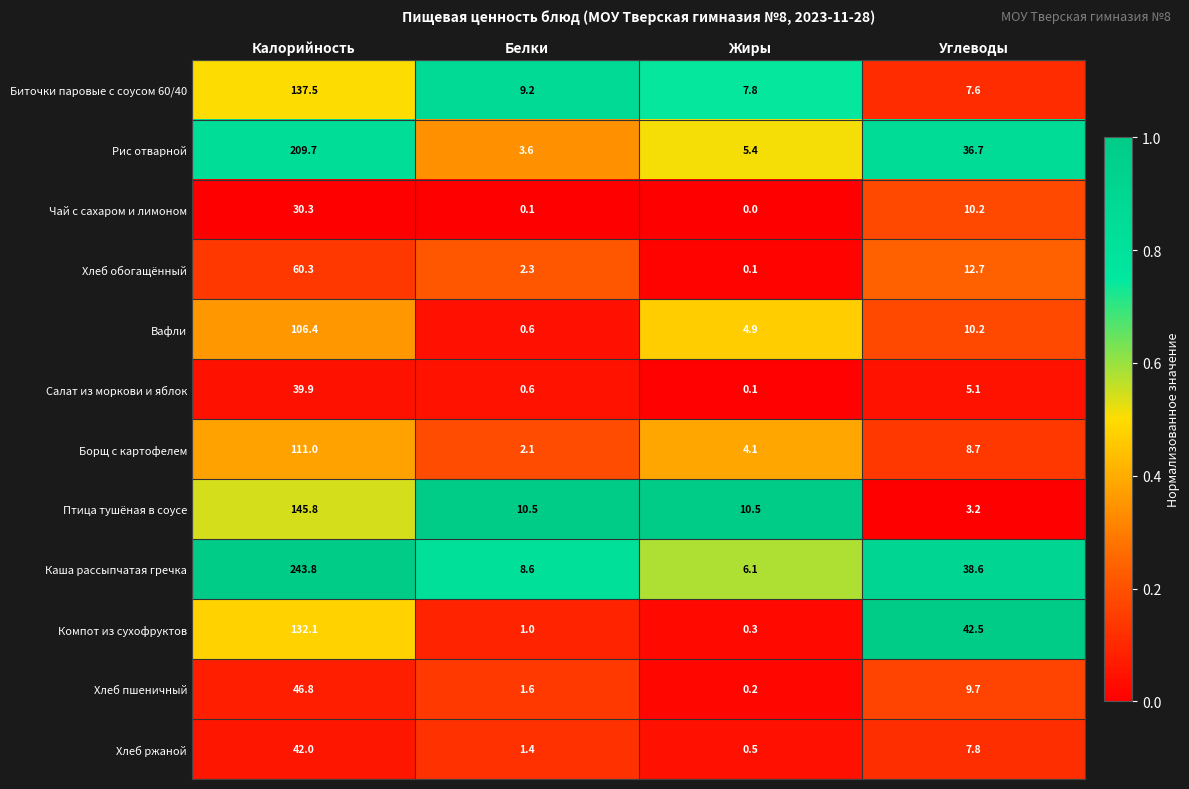

What is the sum of the Хлеб ржаной values at Белки and Углеводы?

9.2